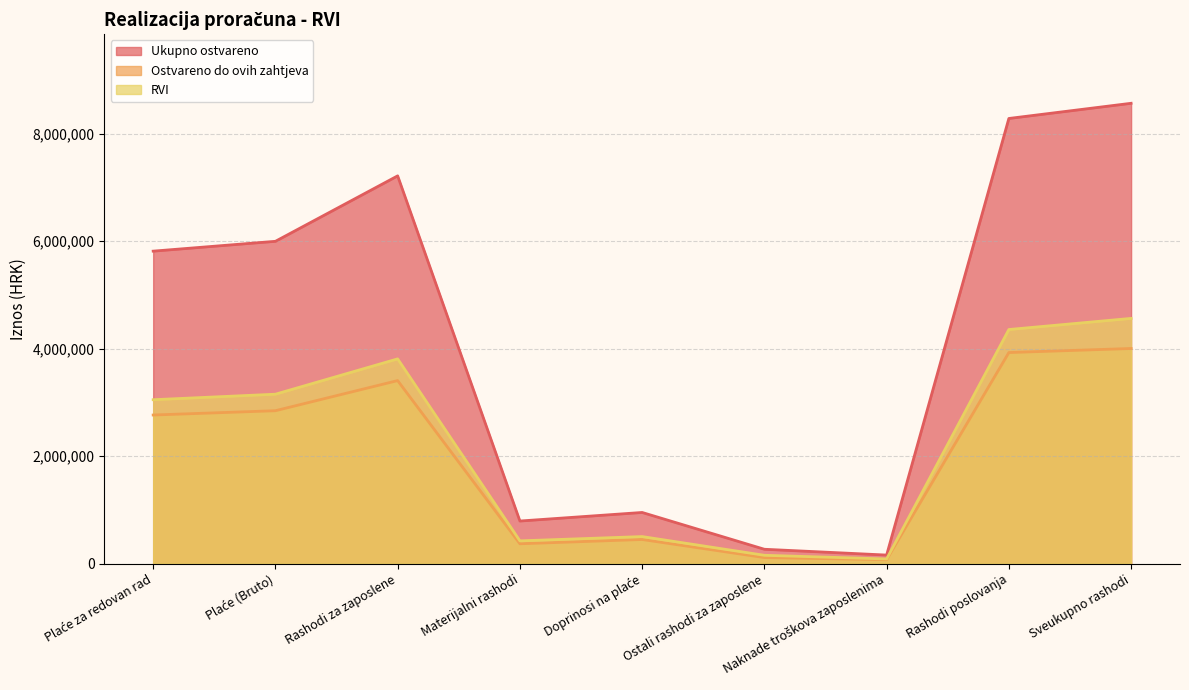

How many interior local valleys does the Ostvareno do ovih zahtjeva series have?

2